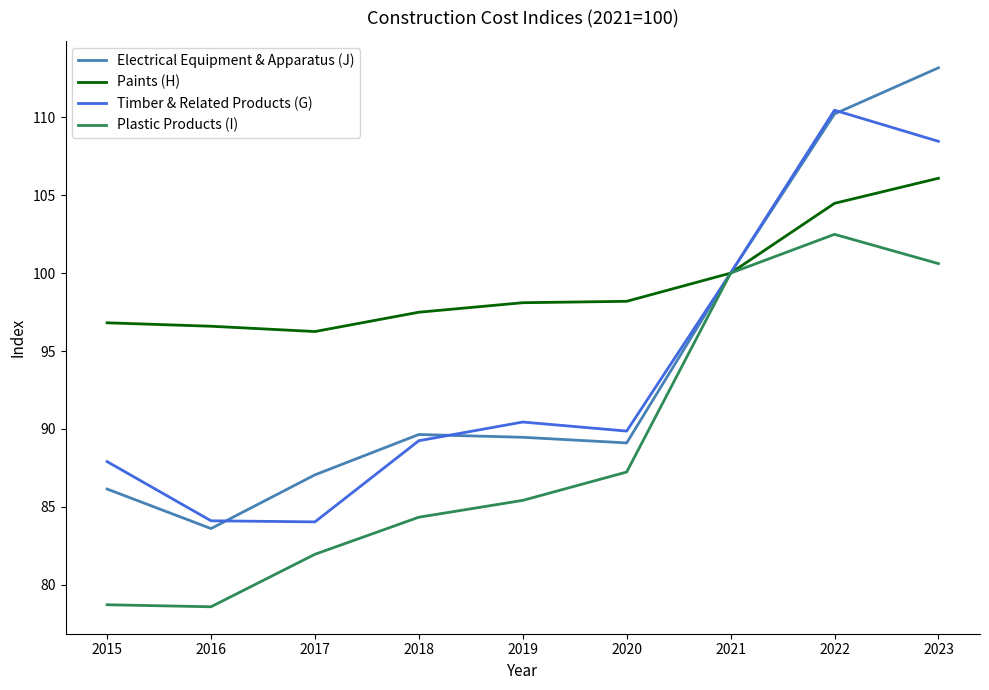

List the series in order of their peak value, highest first.

Electrical Equipment & Apparatus (J), Timber & Related Products (G), Paints (H), Plastic Products (I)